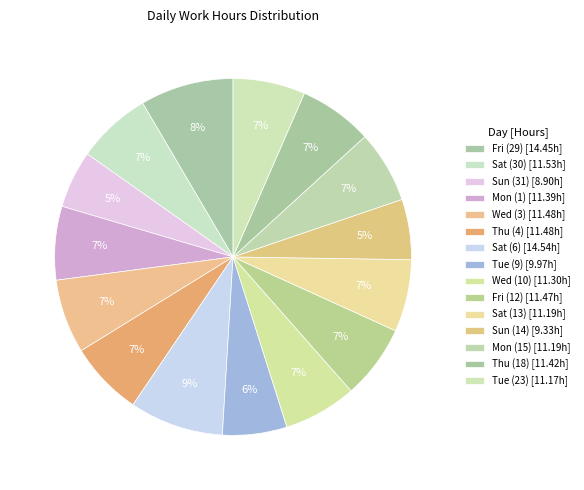

To the nearest percent, what portion does Sat (13) represent?

7%